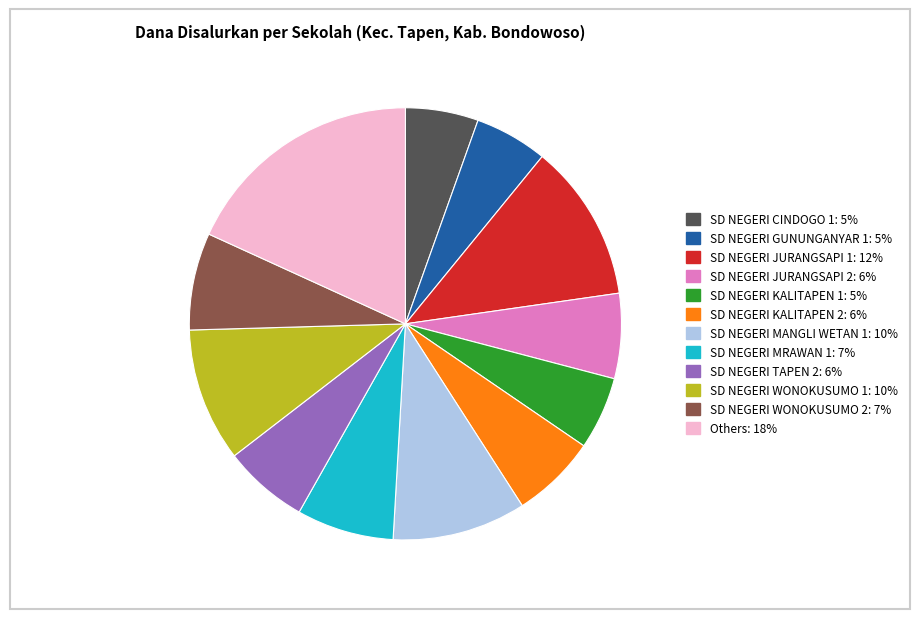

Is there any slice that represents more than half of the pie?

No